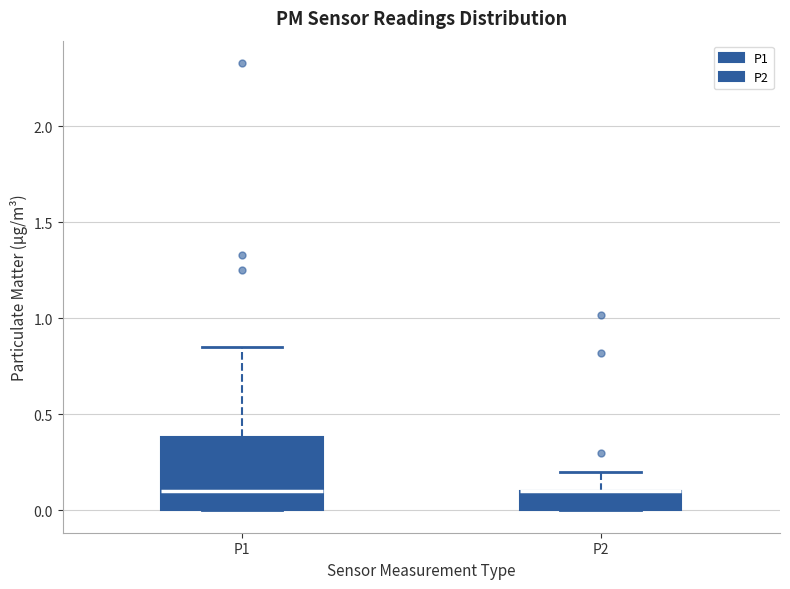

Reading left to right, read every box against the y-axis: the position of its median line, the range the box covers, and the ends of its whiskers. The values are not printed on the chart, so give them approximately, as read against the axis.

P1: median 0.10, box 0.00 to 0.40, whiskers 0.00 to 0.85
P2: median 0.10 (drawn on the box's upper edge), box 0.00 to 0.10, whiskers 0.00 to 0.20